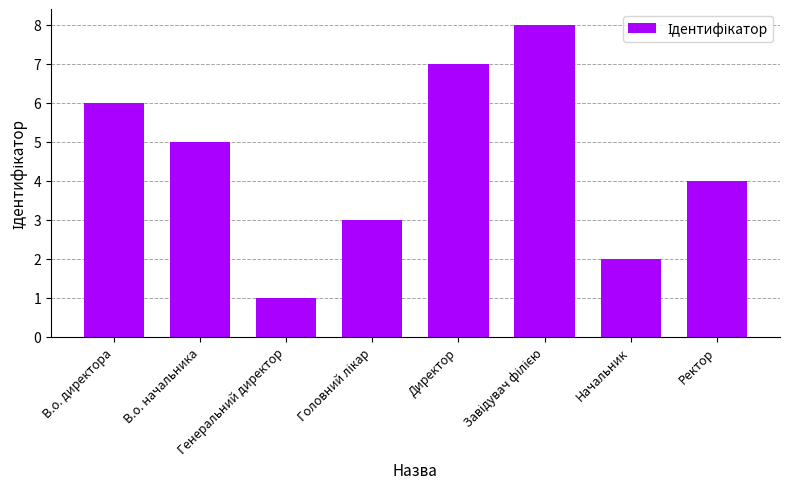

At which label does the data first exceed 5?

В.о. директора